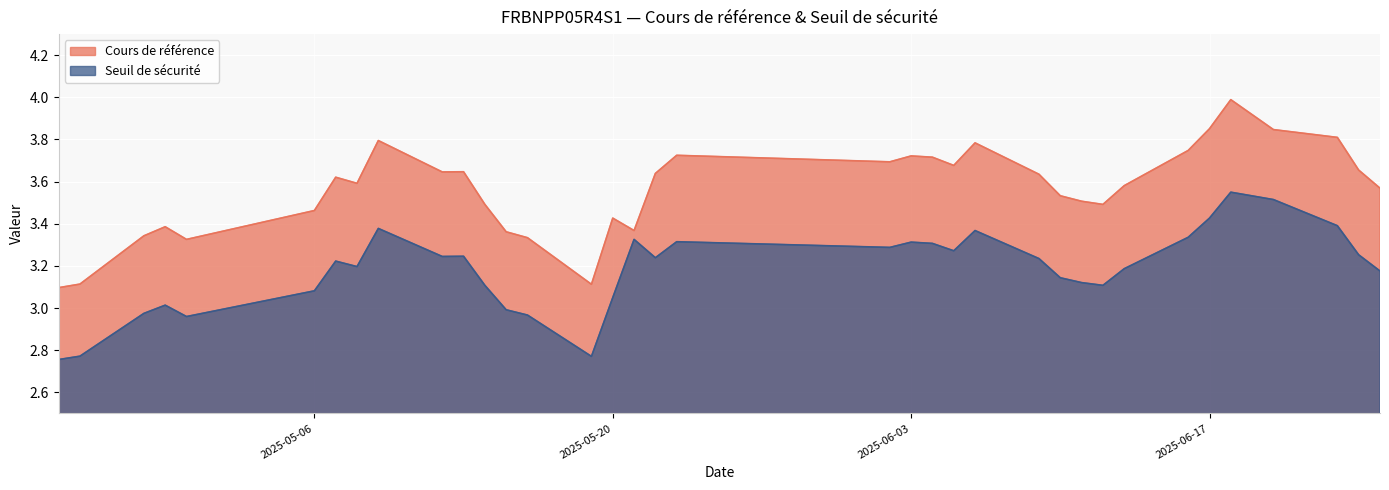

Which series has the largest range (max minus min)?

Cours de référence